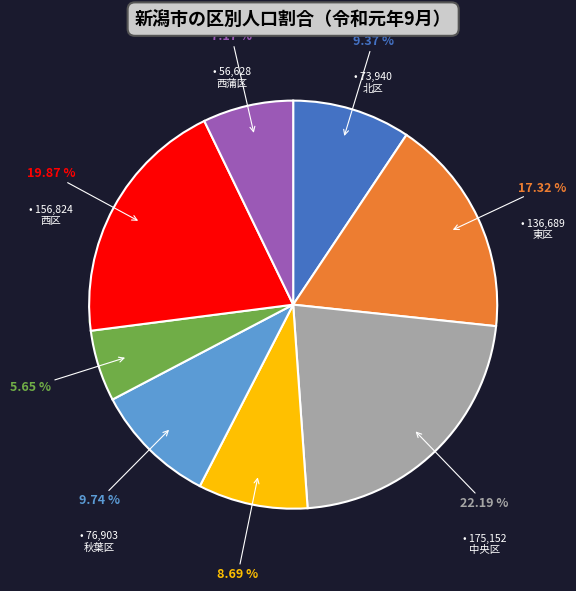

Which slice is the largest?

中央区